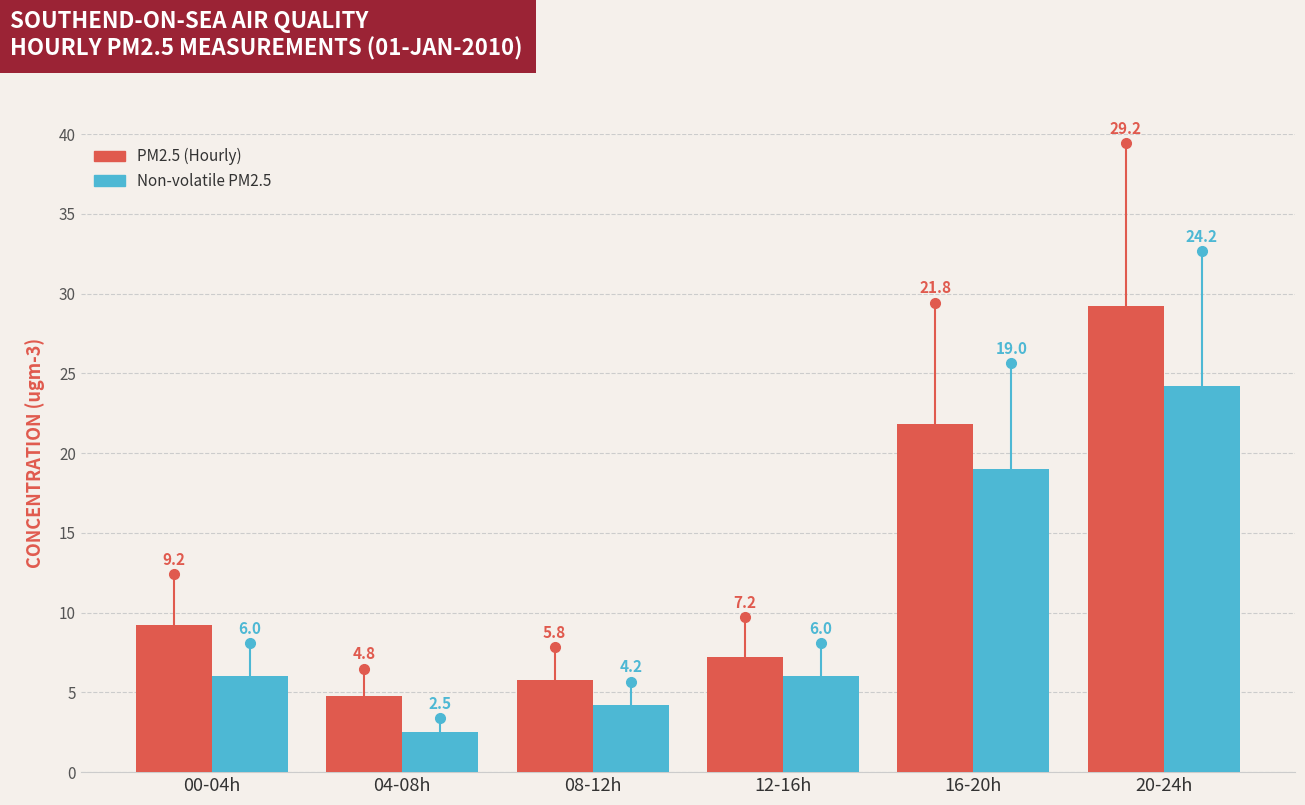

Reading right to left, extract all data points from this chart.

PM2.5 (Hourly): 29.2	21.8	7.2	5.8	4.8	9.2
Non-volatile PM2.5: 24.2	19.0	6.0	4.2	2.5	6.0